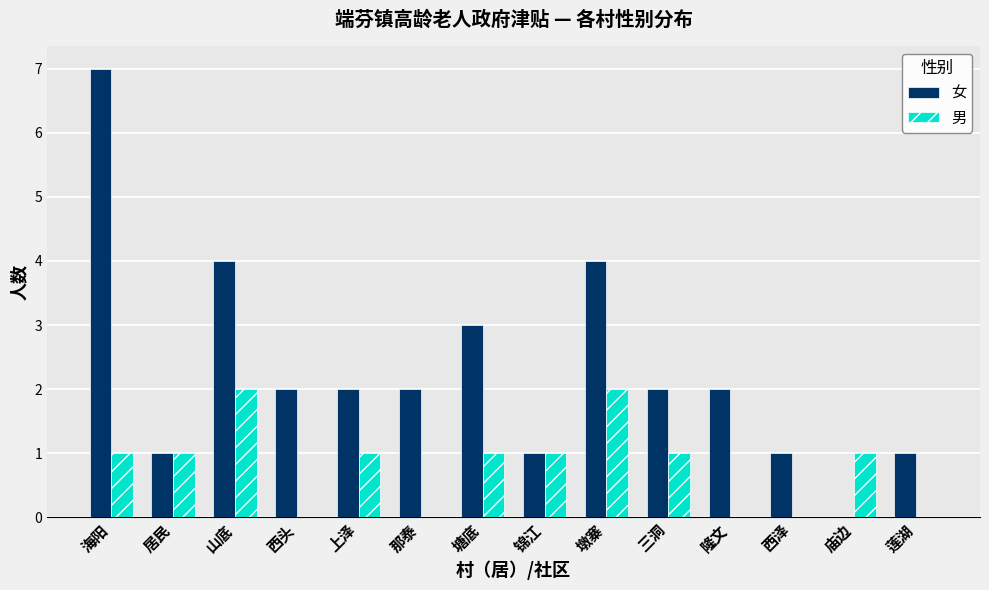

The value of 男 at 那泰 is 1. True or false?

False